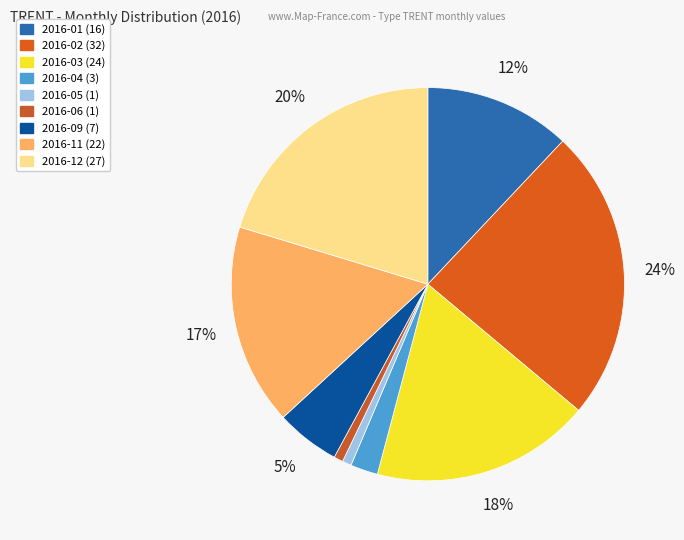

How many segments does this pie chart have?

9